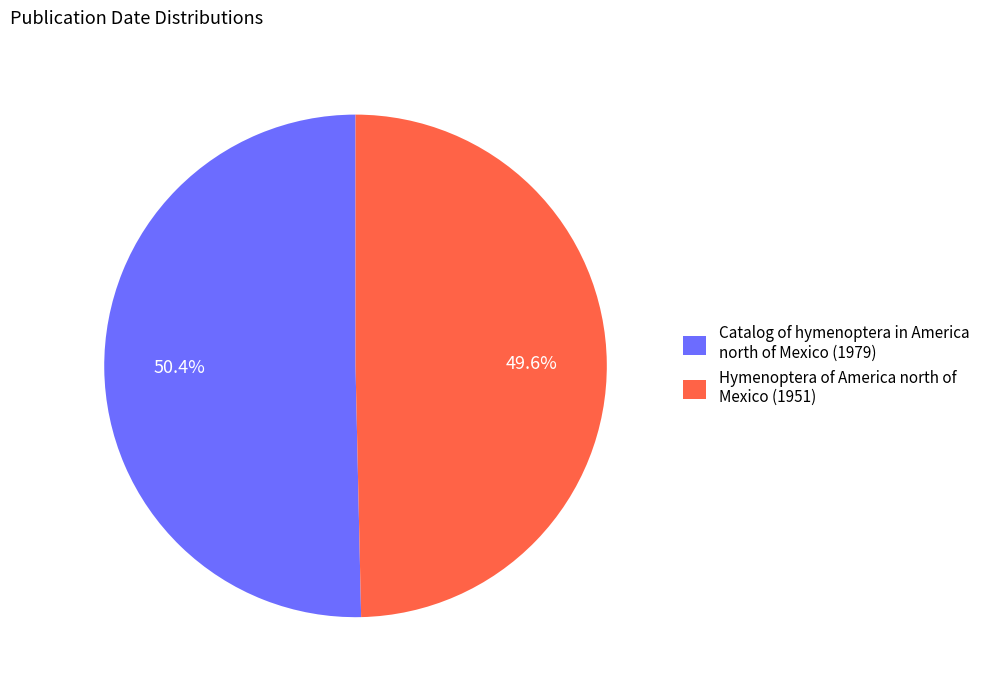

Does Hymenoptera of America north of Mexico (1951) represent more than half of the total?

No